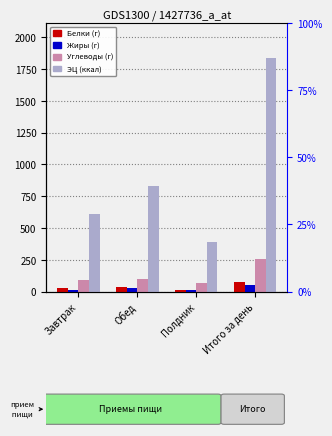

How many data points in Углеводы (У) are less than 102?

2